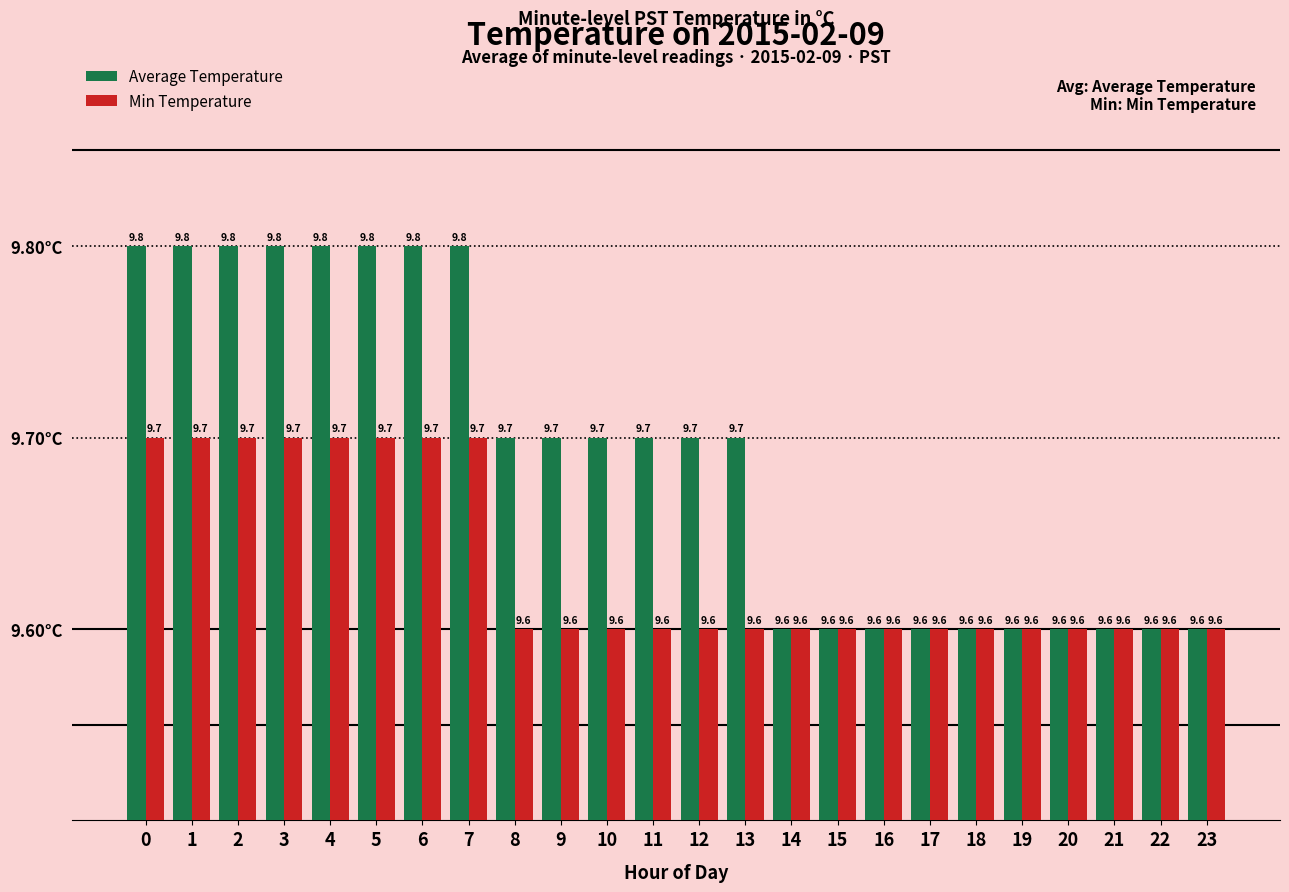

What is the total value across all series at 15?

19.2